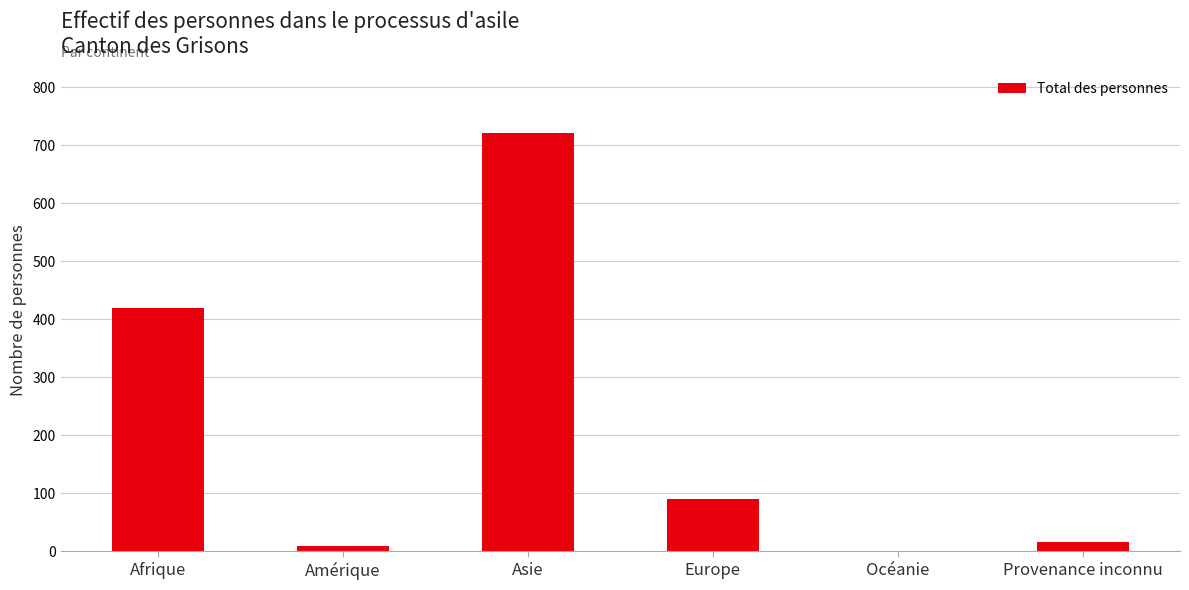

What is the sum of the values at Provenance inconnu and Asie?

739